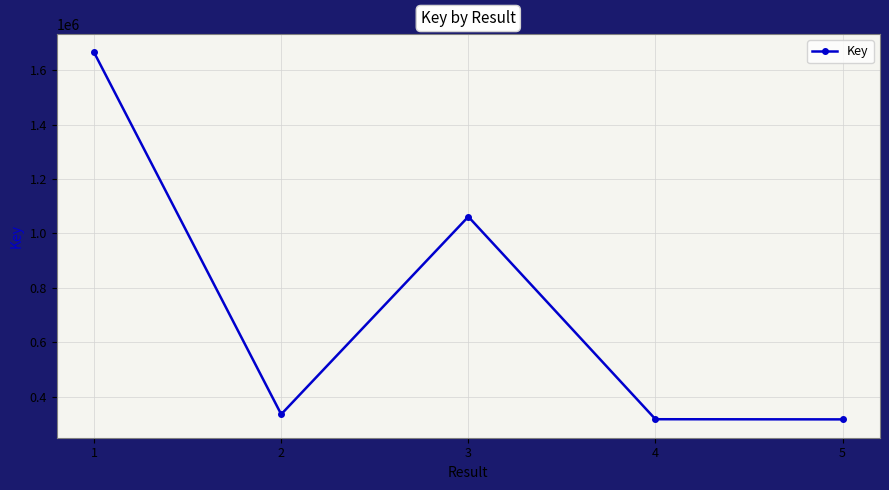

What is the difference between the values at 3 and 5?

743905